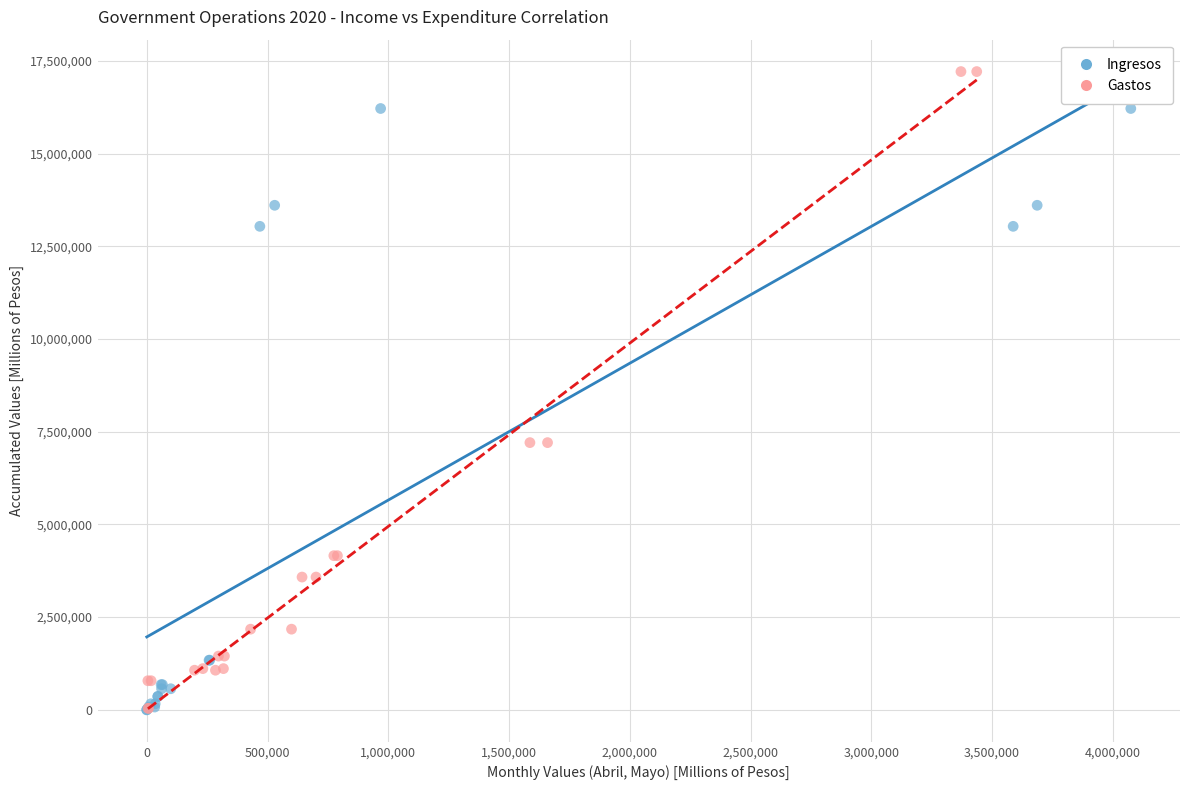

Which series has the widest spread of Y values?

Gastos